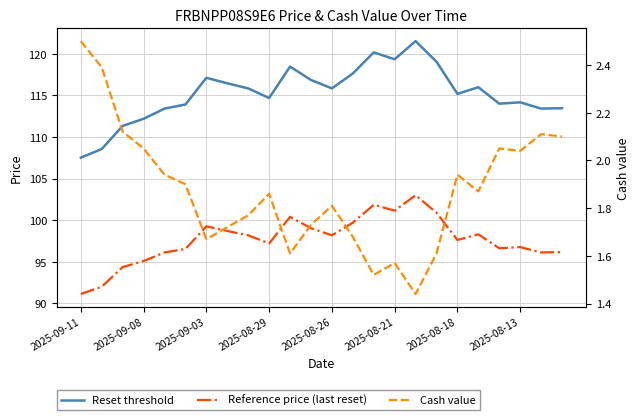

True or false: Cash value and Reference price (last reset) cross at least once.

False